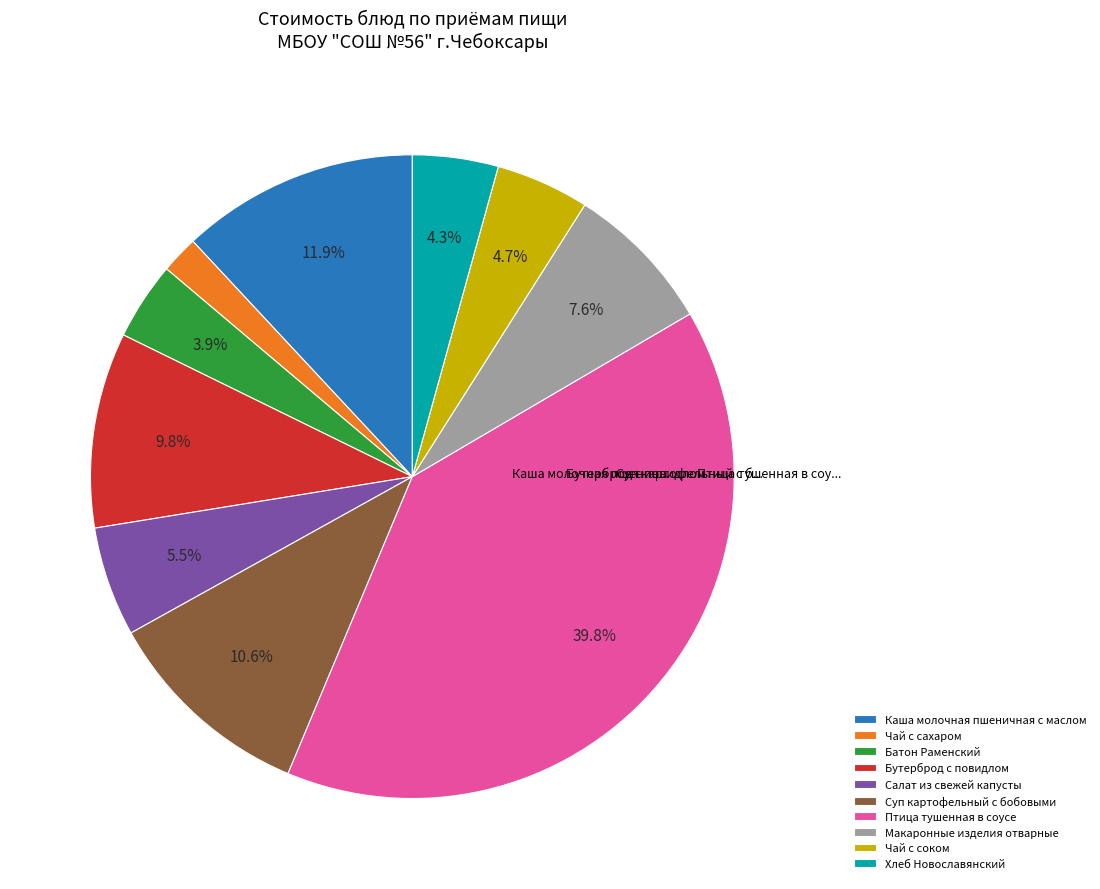

Is there a majority slice in this chart?

No